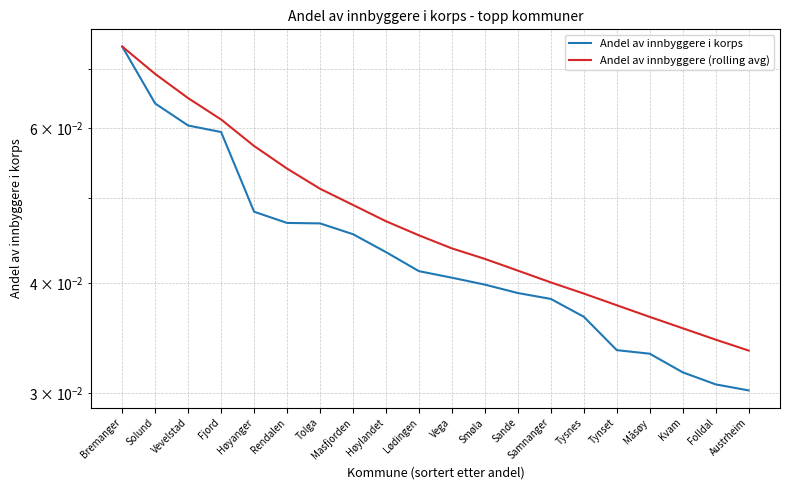

Which series has the largest total across all categories?

Andel av innbyggere (rolling avg)